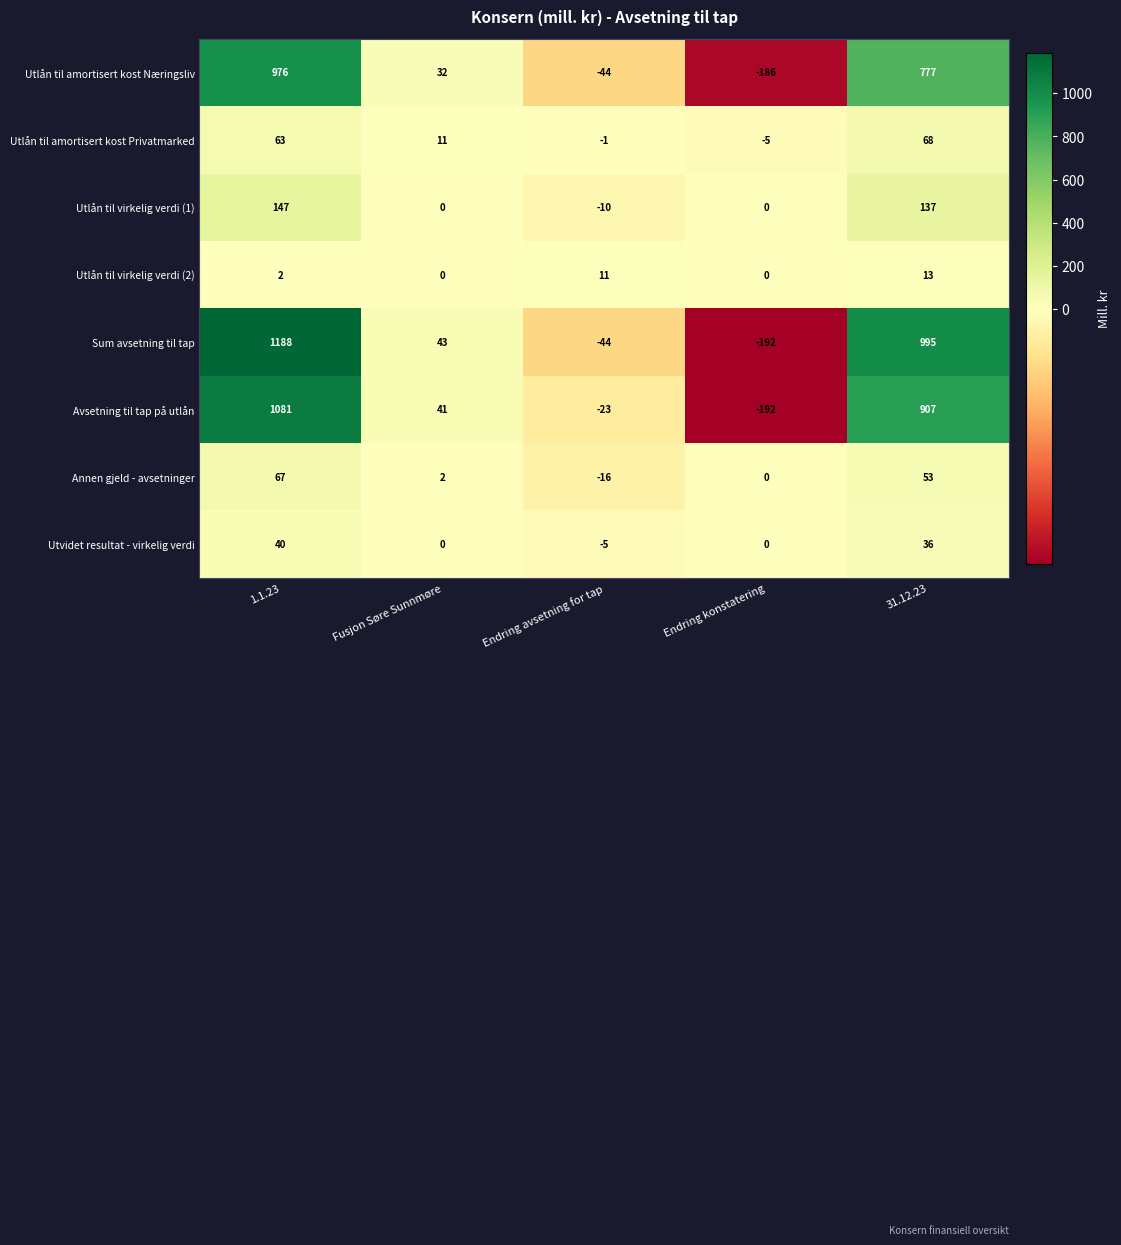

At which category does the chart reach its minimum across all series?

Endring konstatering